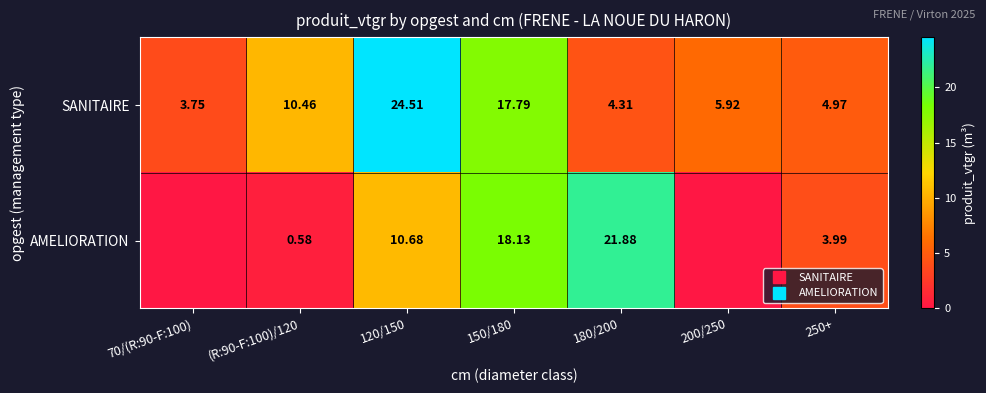

What is the difference between the second highest and minimum values in the SANITAIRE series?

14.0